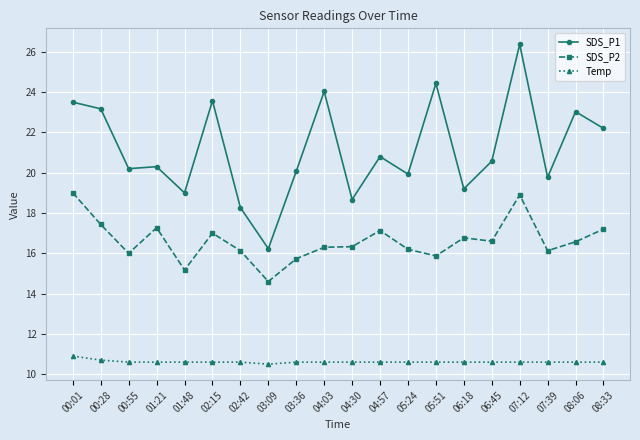

Does the chart have visible grid lines?

Yes